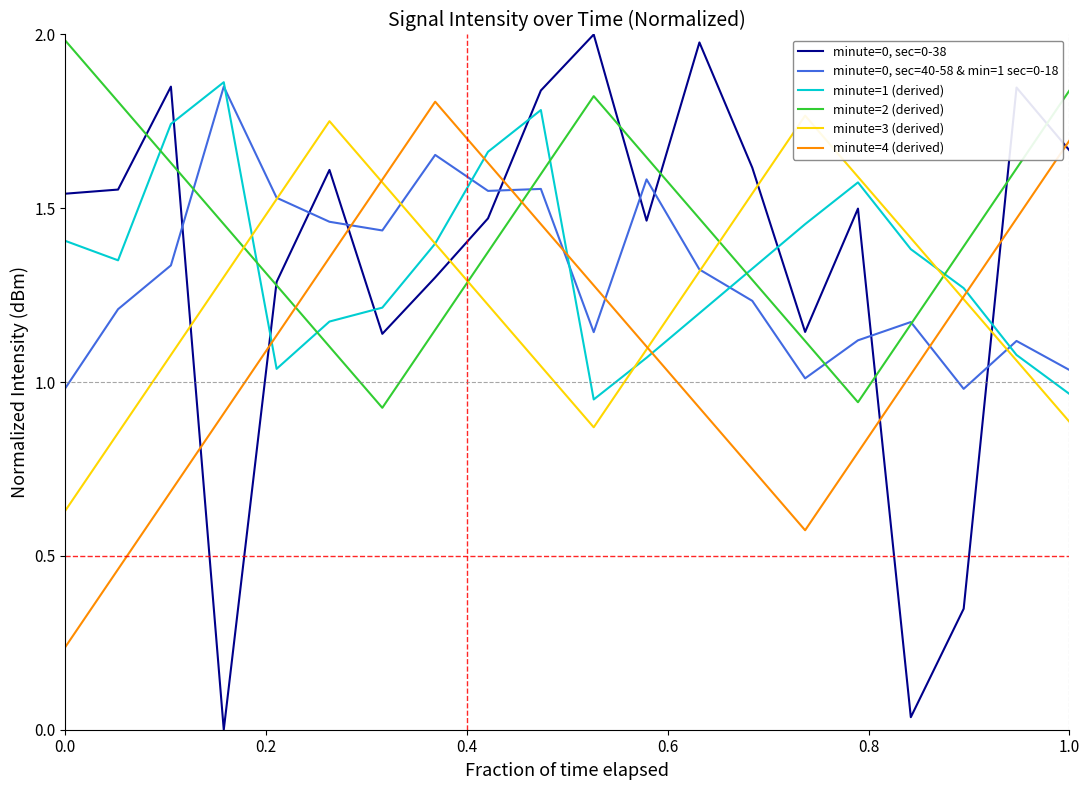

True or false: minute=2 (derived) and minute=1 (derived) cross at least once.

True